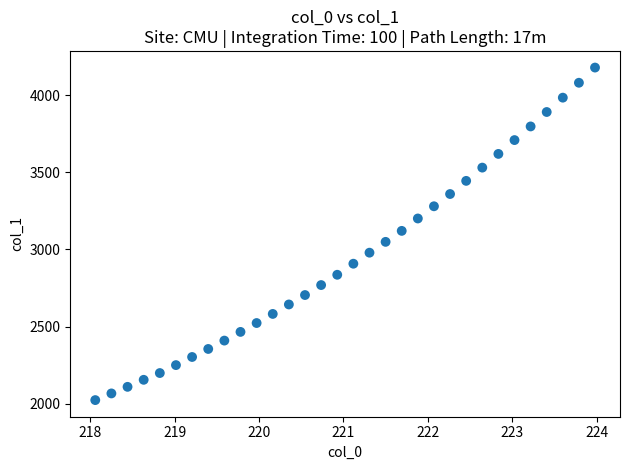

What is the range of Y values (max minus min)?

2157.7